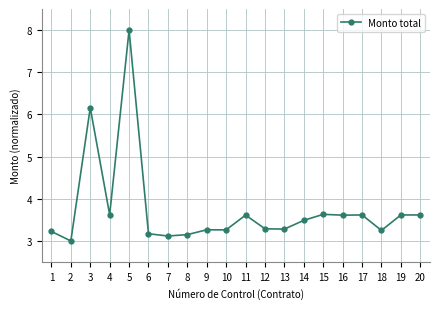

How many categories are shown in the chart?

20